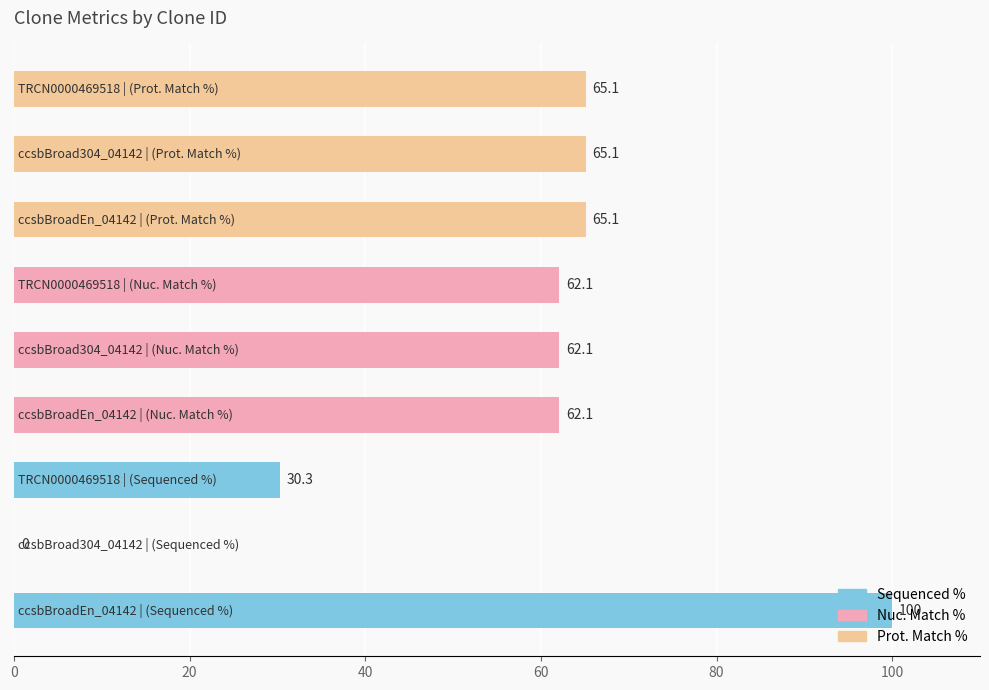

What is the difference between the maximum and minimum values in the Sequenced % series?

100.0